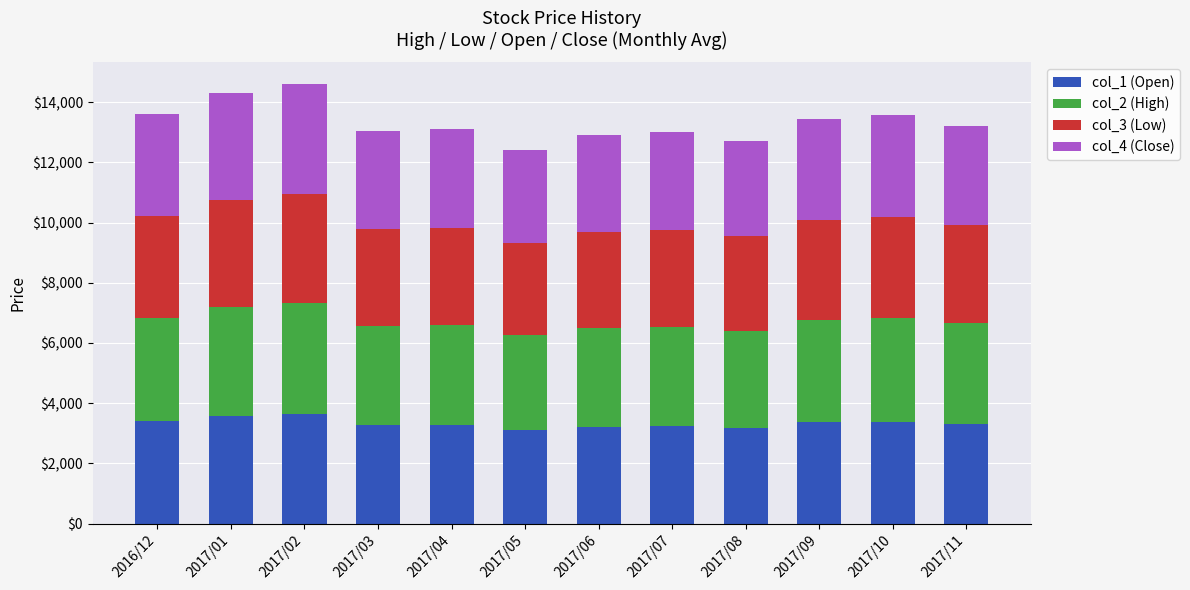

What is the lowest value of the col_1 (Open) series?

3100